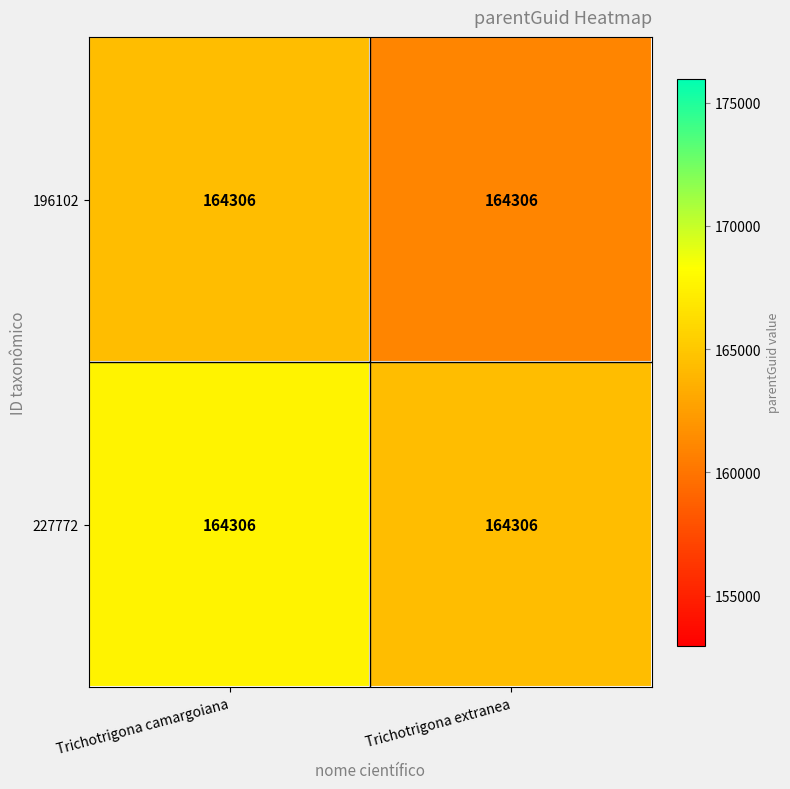

Read the 227772 value at Trichotrigona extranea.

164306.0